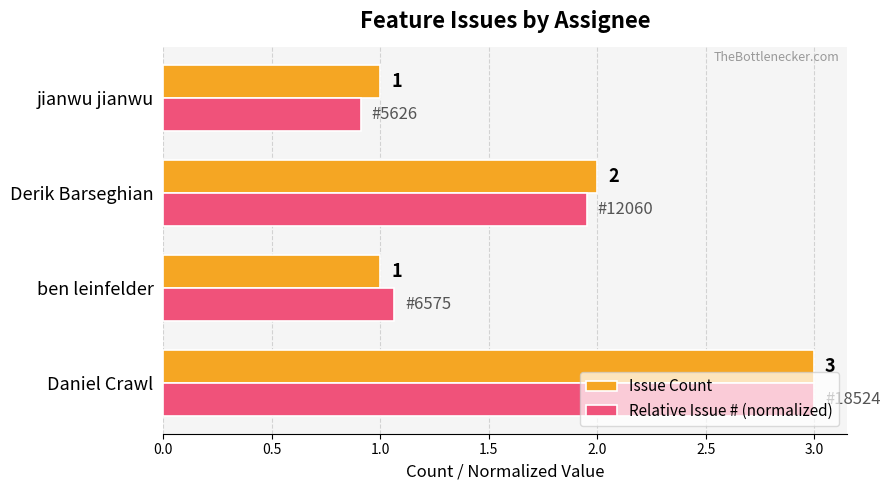

At which category is the sum across all series the highest?

Daniel Crawl